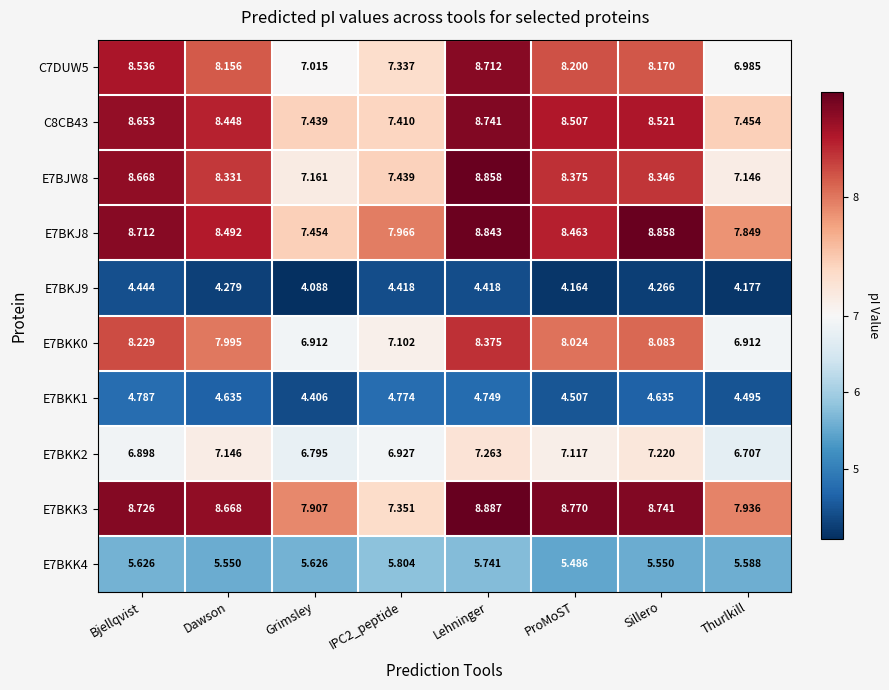

Which series has the largest total across all categories?

E7BKK3